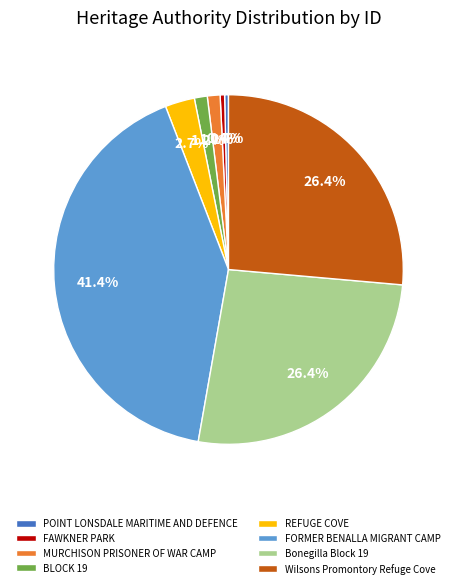

Do MURCHISON PRISONER OF WAR CAMP and BLOCK 19 together represent more than half of the pie?

No